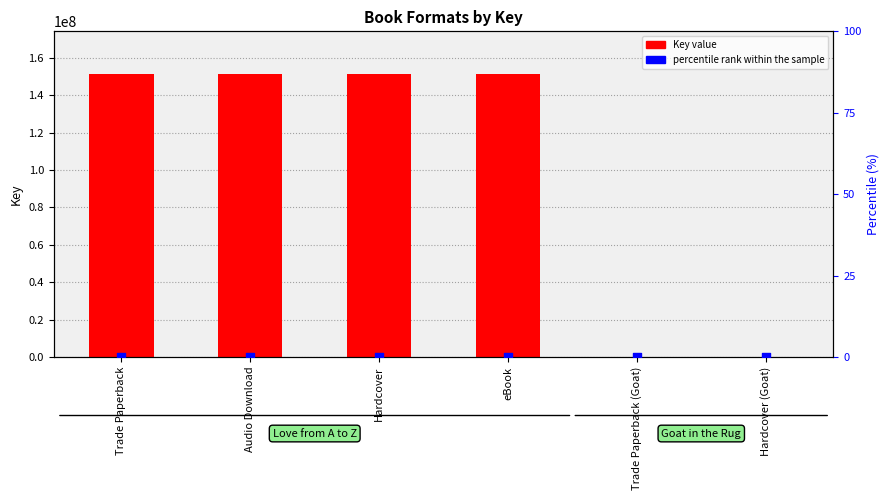

Which series has the largest total across all categories?

Key value